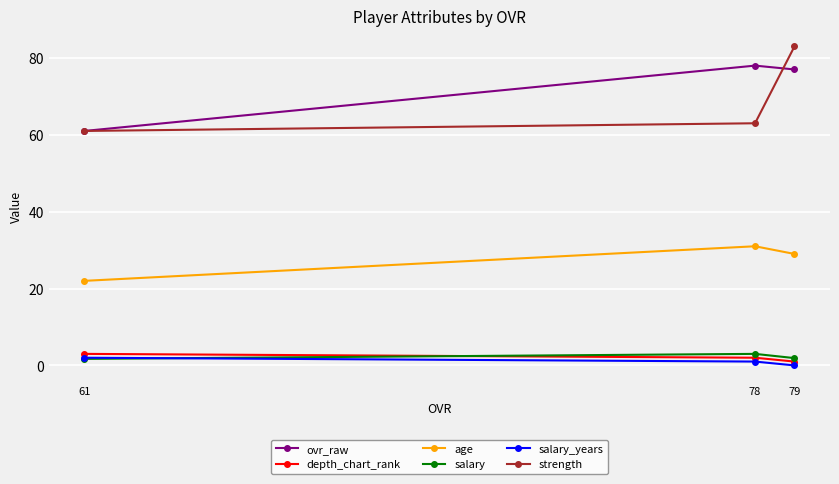

How many positive values does the salary_years series have?

2